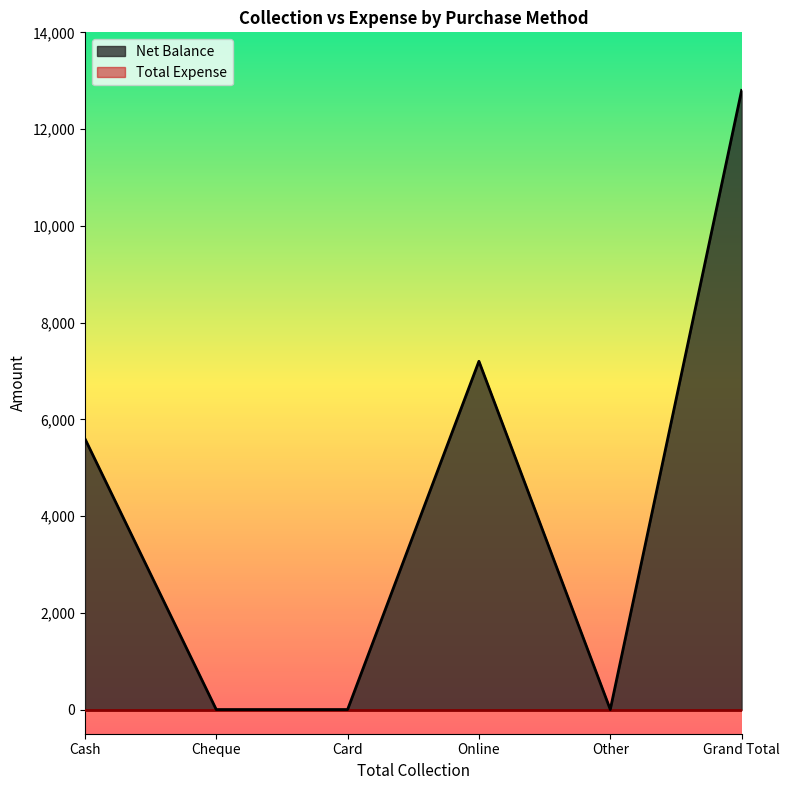

What is the average value?

4267